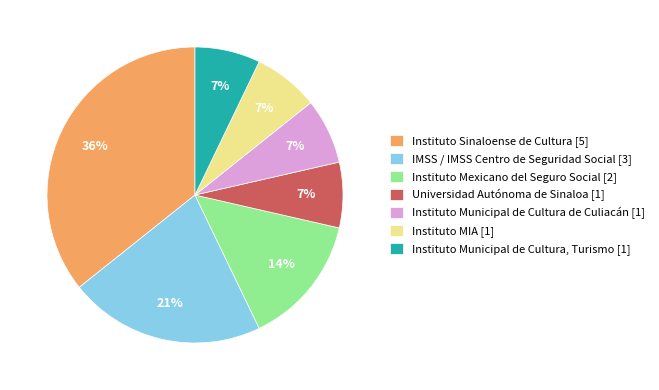

Count the number of slices in the pie.

7